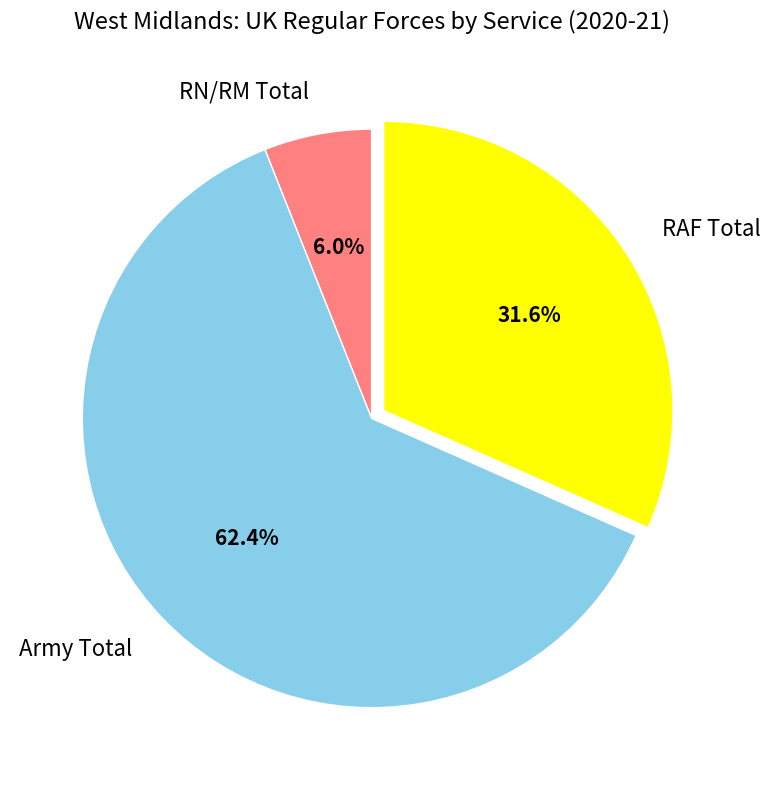

Which slice is the largest?

Army Total